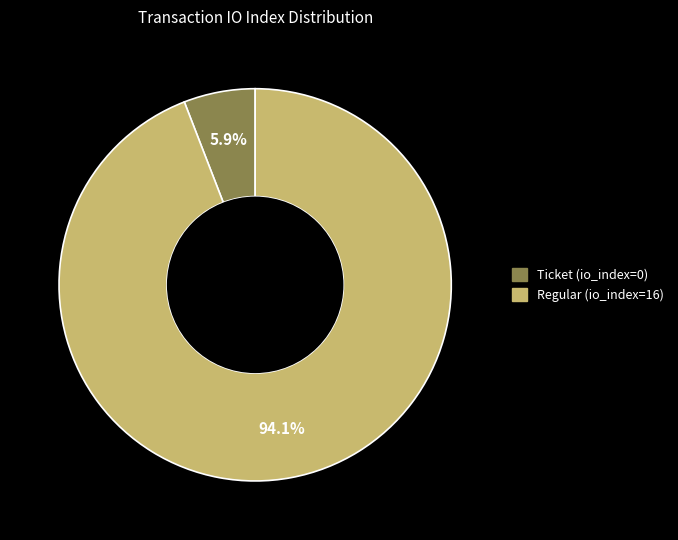

What is the smallest slice in the pie chart?

Ticket (io_index=0)